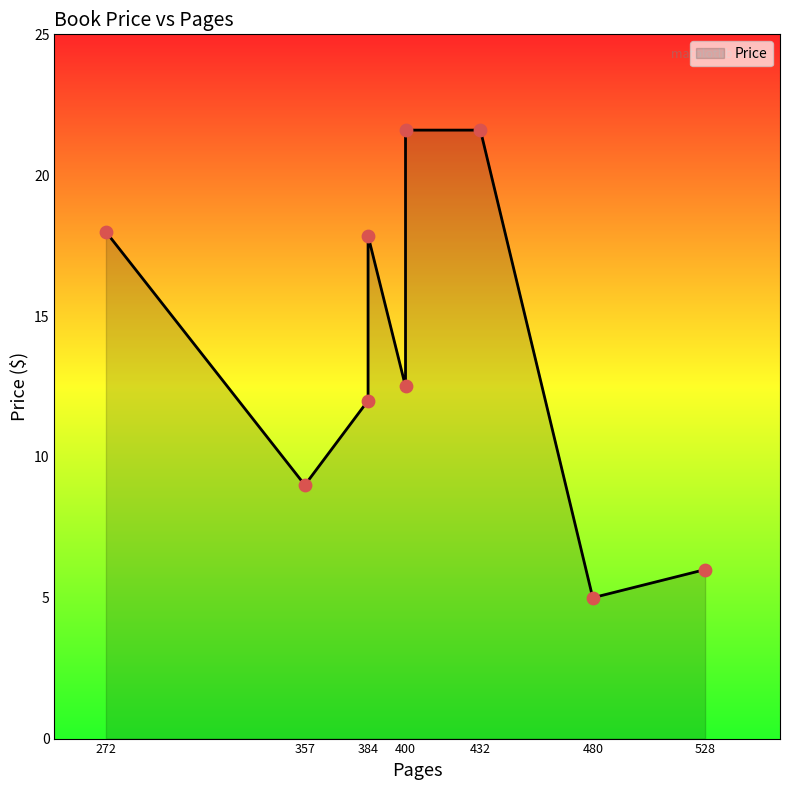

What is the change in value from 528 to 384?

+11.9